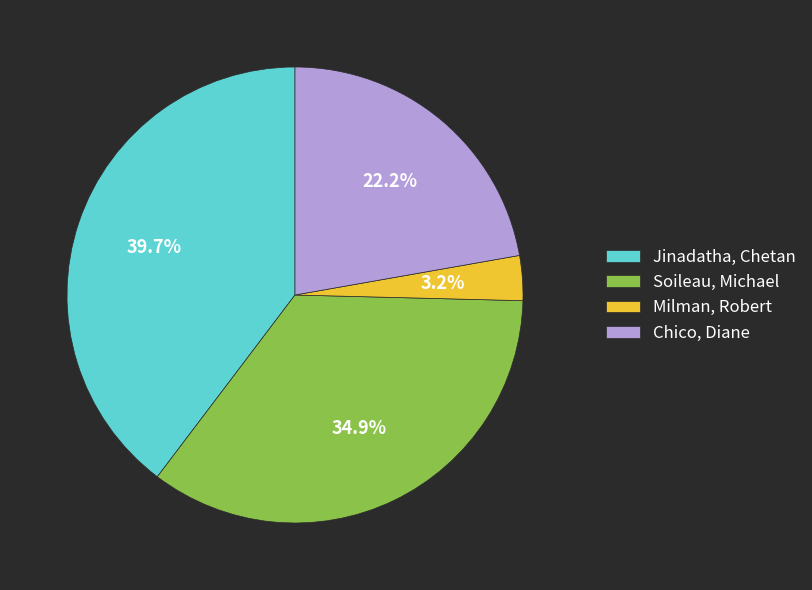

Which slice is the smallest?

Milman, Robert